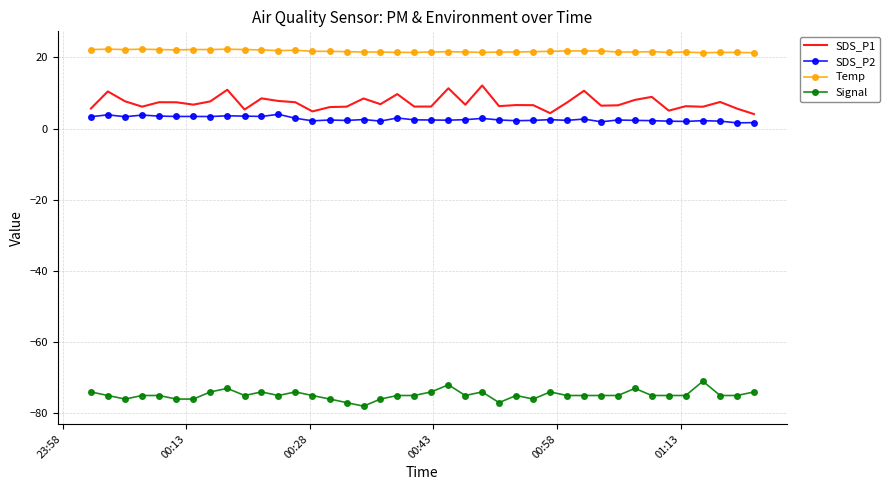

List the series in order of their peak value, highest first.

Temp, SDS_P1, SDS_P2, Signal